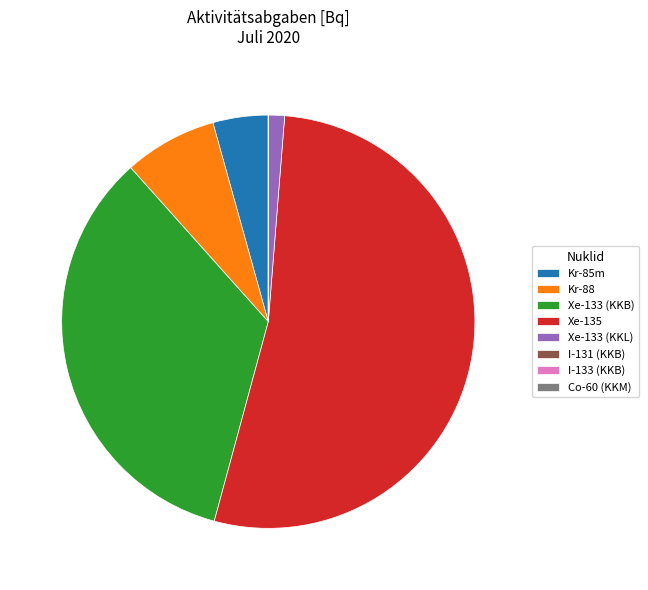

What is the largest slice in the pie chart?

Xe-135